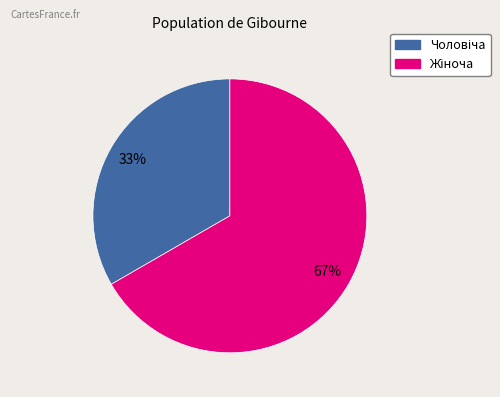

To the nearest percent, what is the average slice percentage?

50%